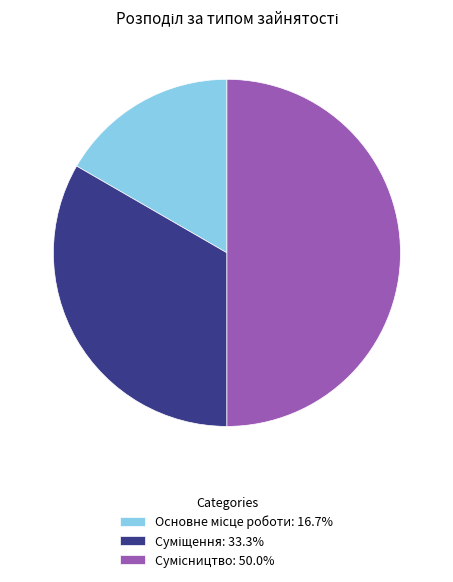

What is the ratio of the value at Основне місце роботи to the value at Суміщення?

0.5